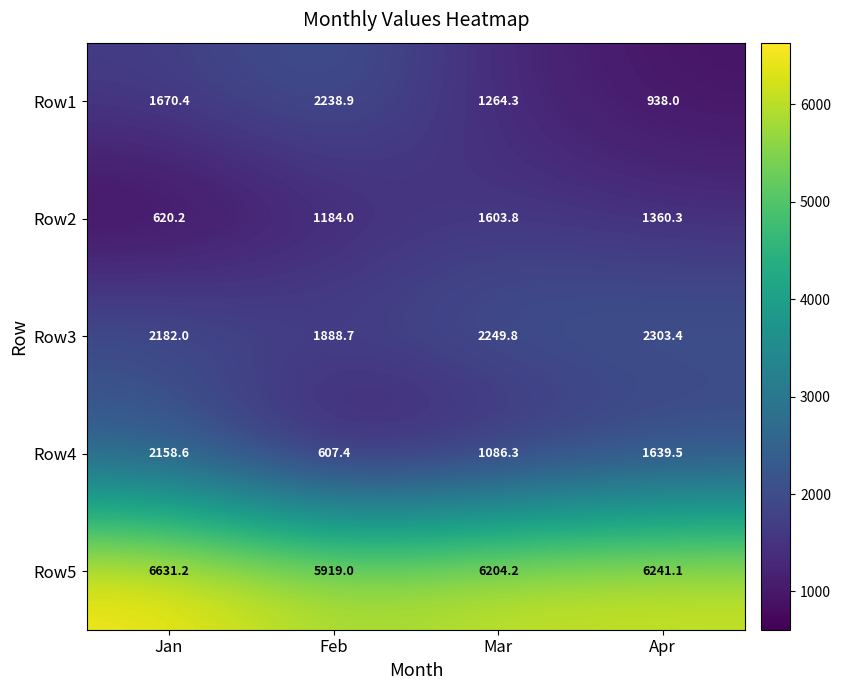

What value does the Row4 series have at Mar?

1086.3